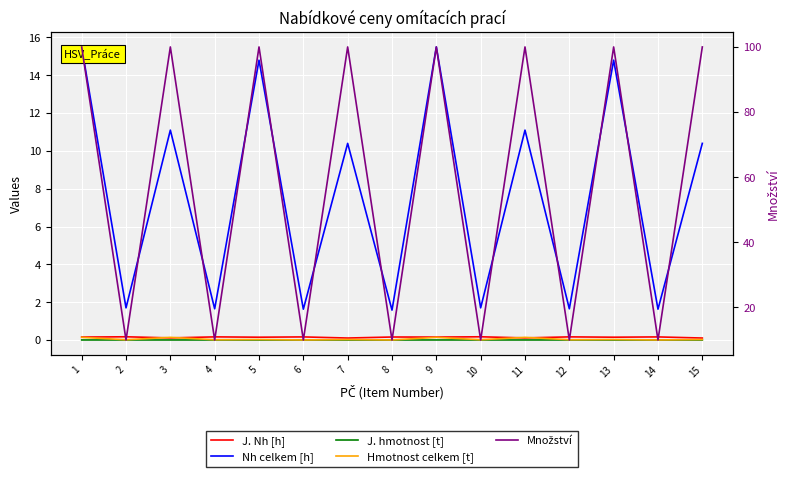

Rank the categories by J. hmotnost [t] value from highest to lowest.

1, 2, 3, 4, 9, 10, 11, 12, 5, 6, 7, 8, 13, 14, 15